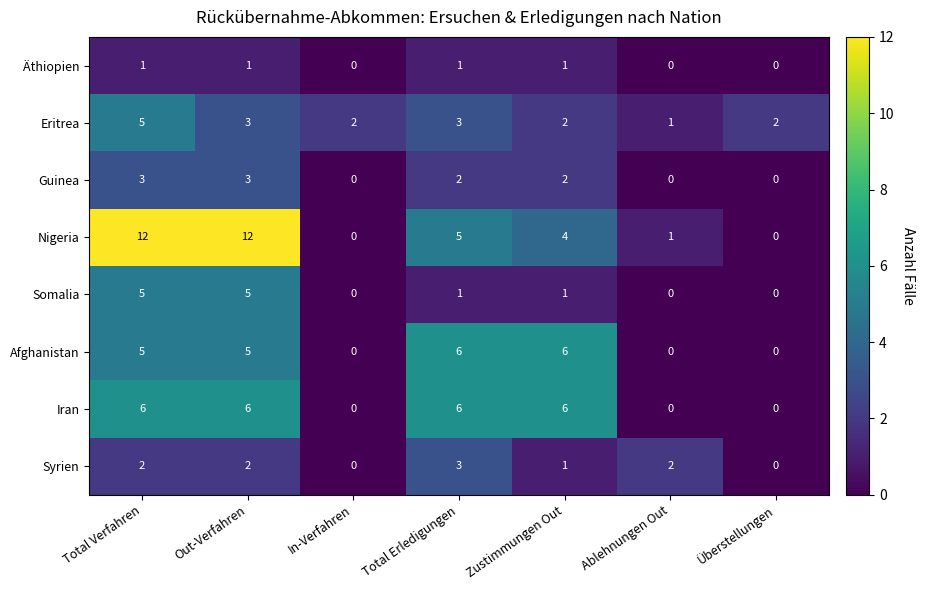

Is it true that Somalia equals -3 at Ablehnungen Out?

False